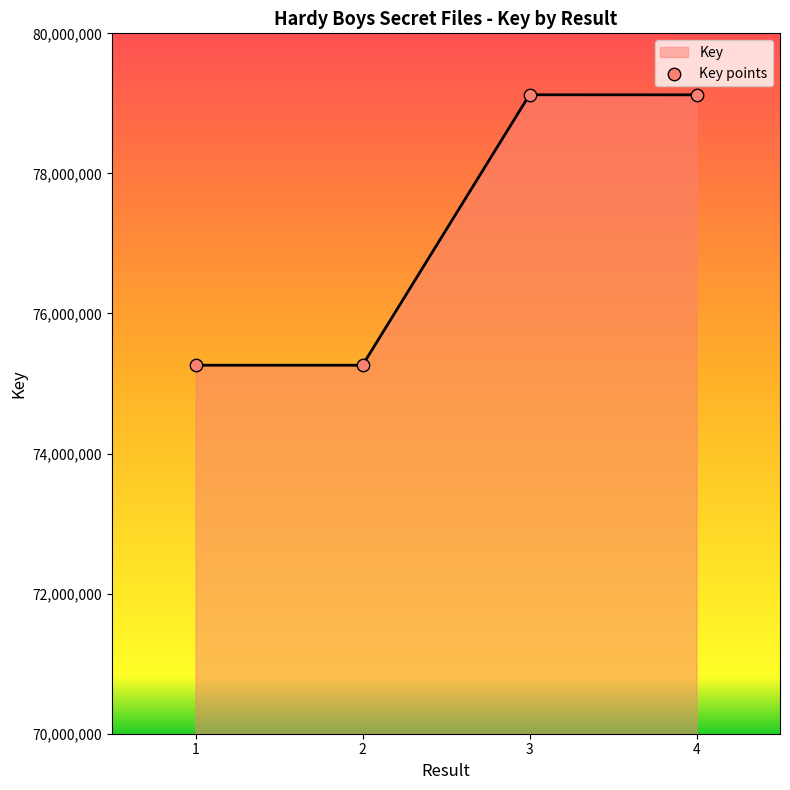

What is the change in value from 1 to 4?

+3860472